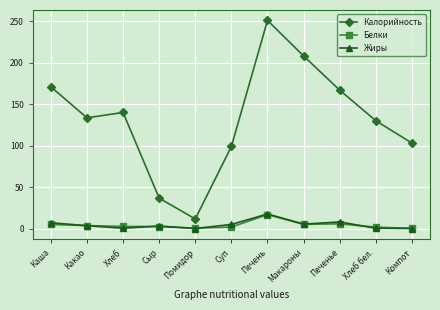

True or false: Калорийность and Жиры cross at least once.

False